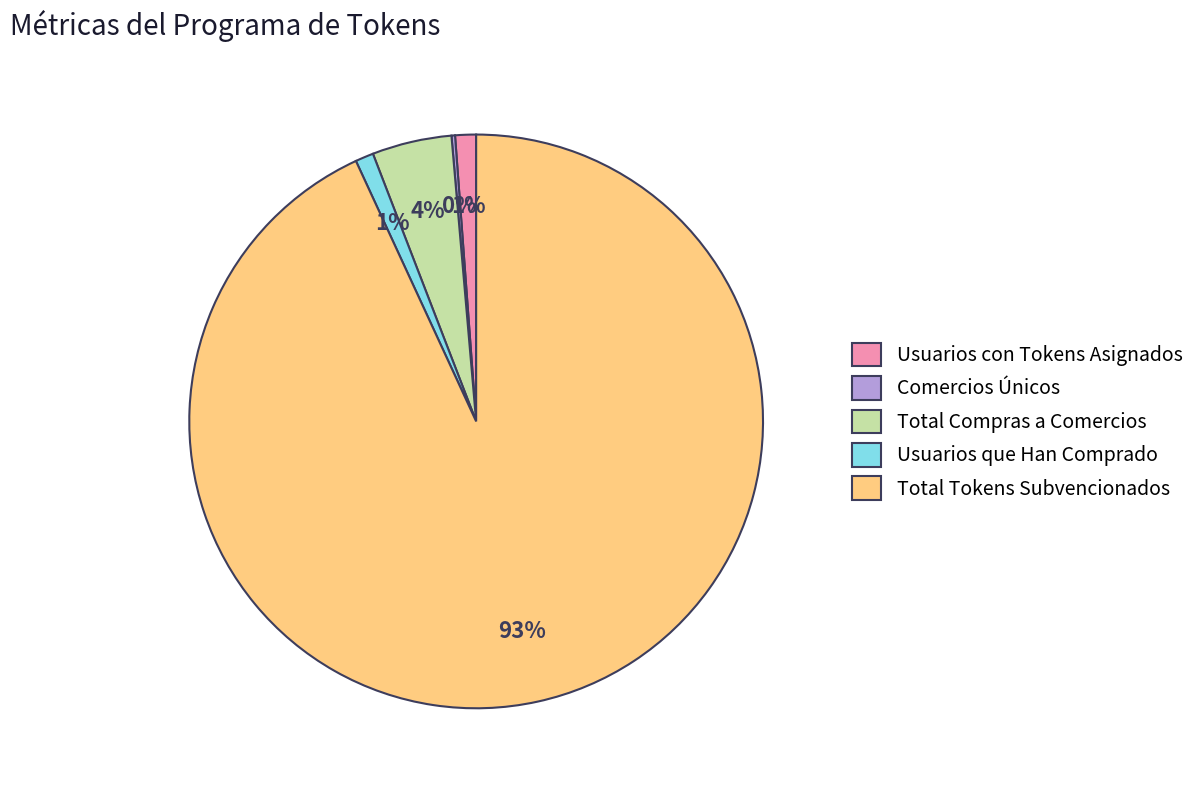

Does Total Tokens Subvencionados account for over 50% of the chart?

Yes